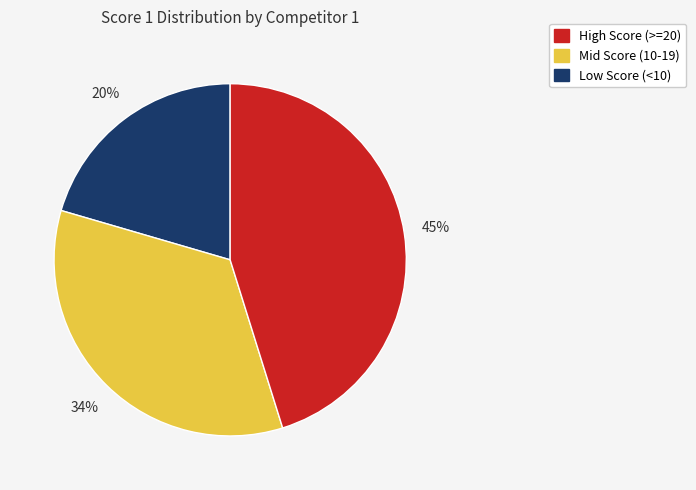

Is there any slice that represents more than half of the pie?

No